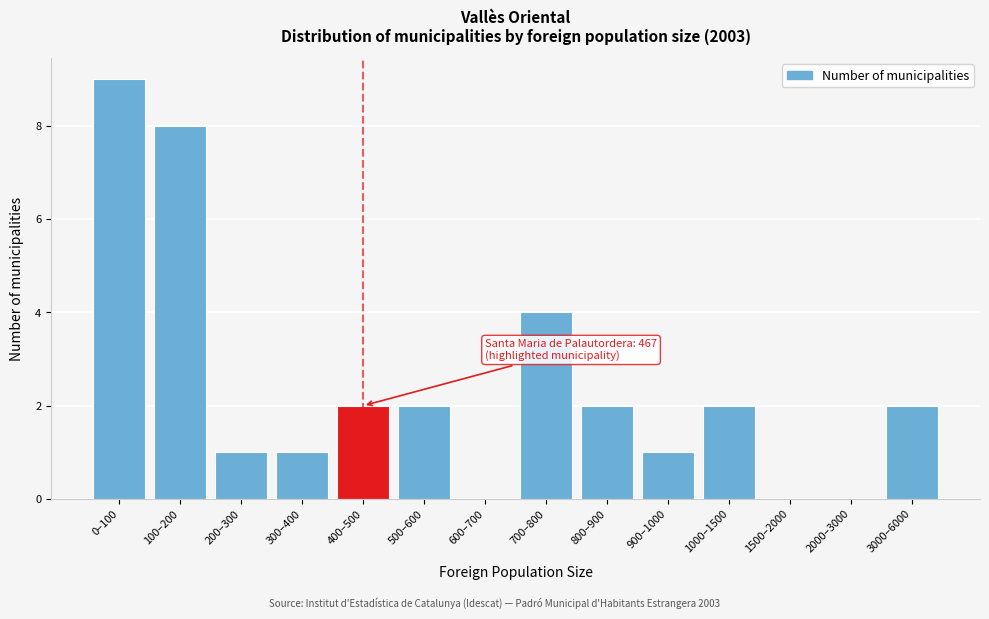

Reading left to right, list all the values displayed in this chart.

0–100=9	100–200=8	200–300=1	300–400=1	400–500=2	500–600=2	600–700=0	700–800=4	800–900=2	900–1000=1	1000–1500=2	1500–2000=0	2000–3000=0	3000–6000=2